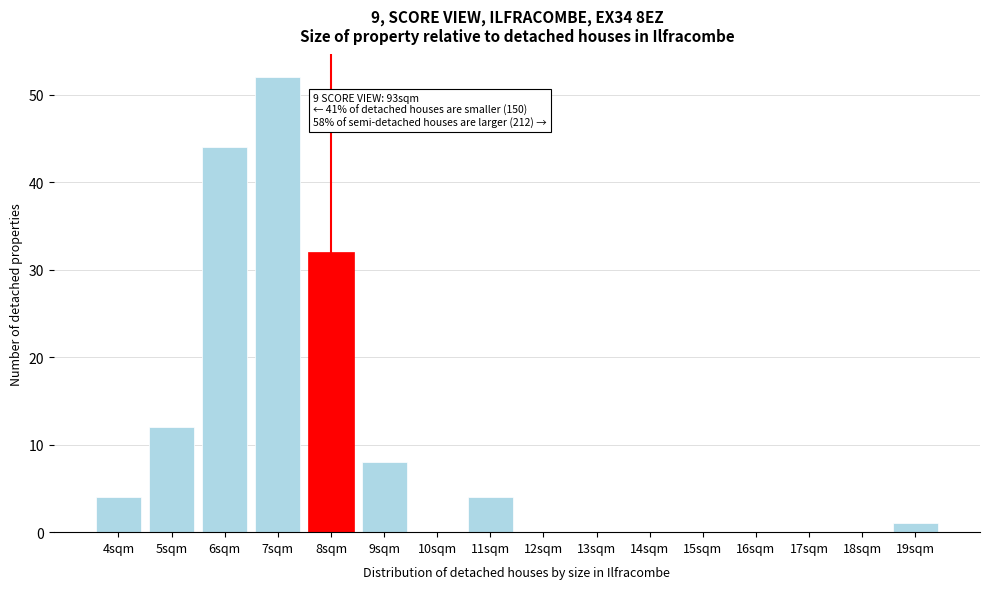

Reading left to right, list all the values displayed in this chart.

4sqm=4	5sqm=12	6sqm=44	7sqm=52	8sqm=32	9sqm=8	10sqm=0	11sqm=4	12sqm=0	13sqm=0	14sqm=0	15sqm=0	16sqm=0	17sqm=0	18sqm=0	19sqm=1